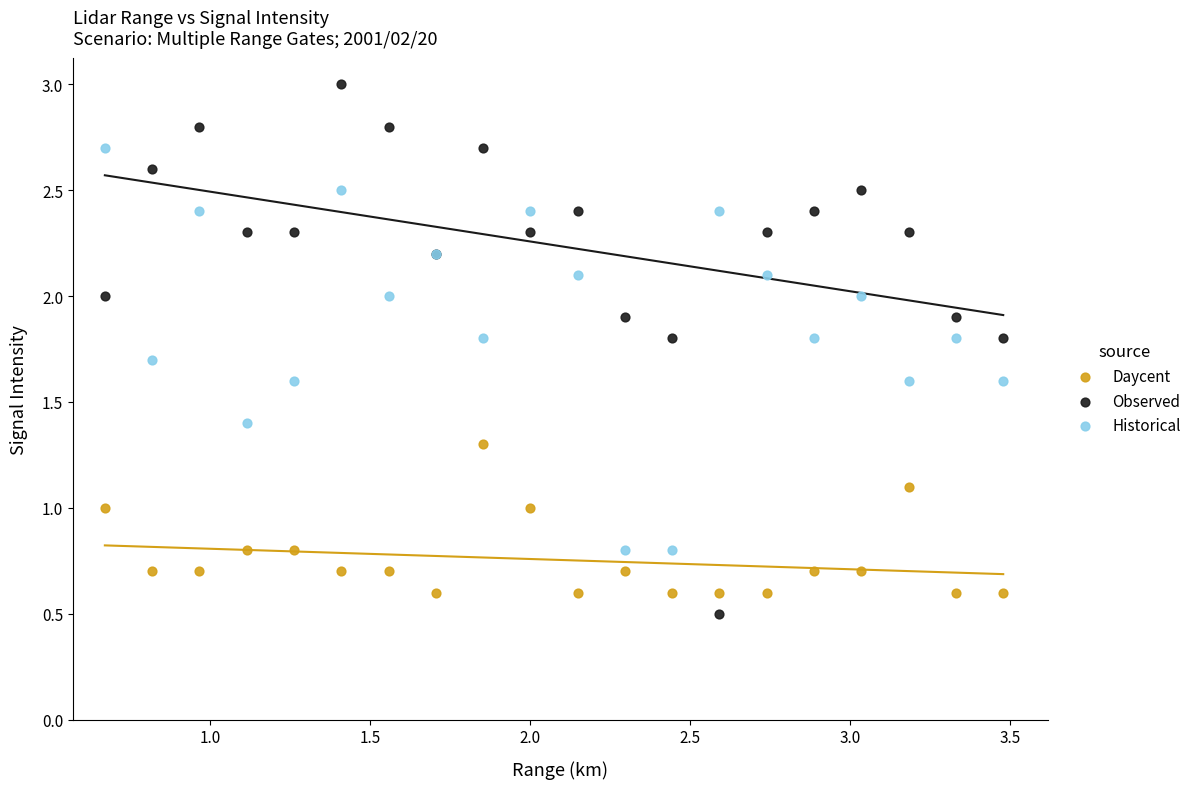

What is the X range (max minus min) for the scatter plot?

2.8